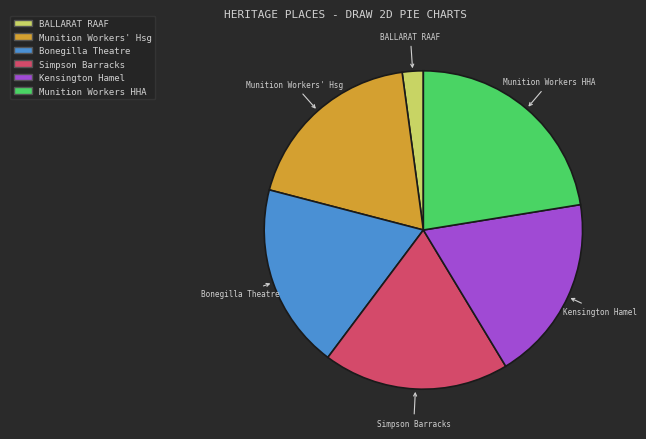

Count the number of slices in the pie.

6